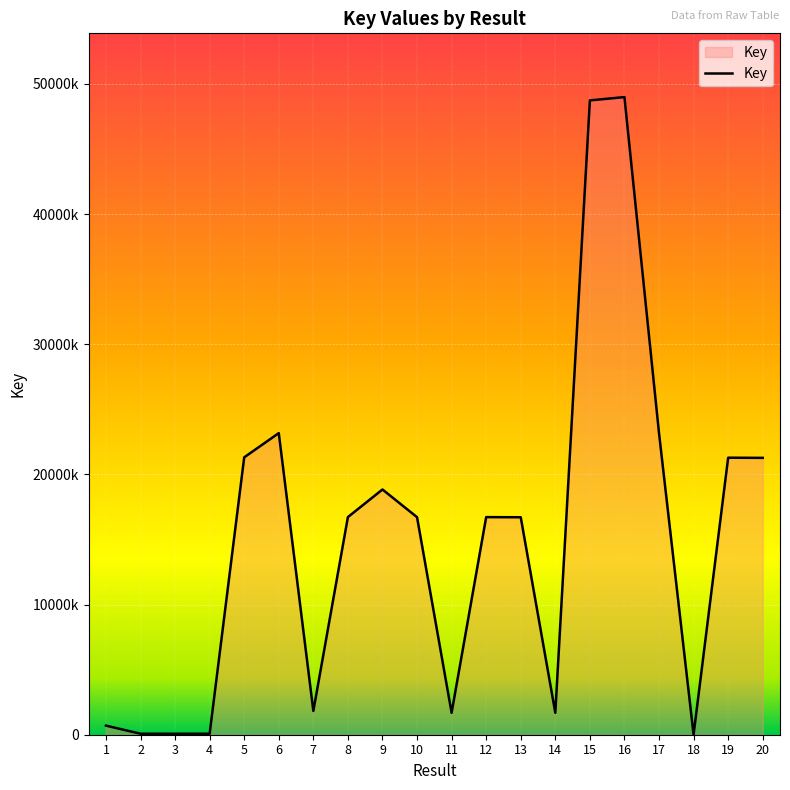

Reading right to left, list all the values displayed in this chart.

20=21269216	19=21281681	18=3336	17=23170874	16=48985849	15=48732637	14=1684836	13=16706491	12=16717508	11=1684839	10=16712496	9=18840771	8=16720991	7=1823502	6=23170767	5=21310979	4=75774	3=75776	2=75778	1=698800